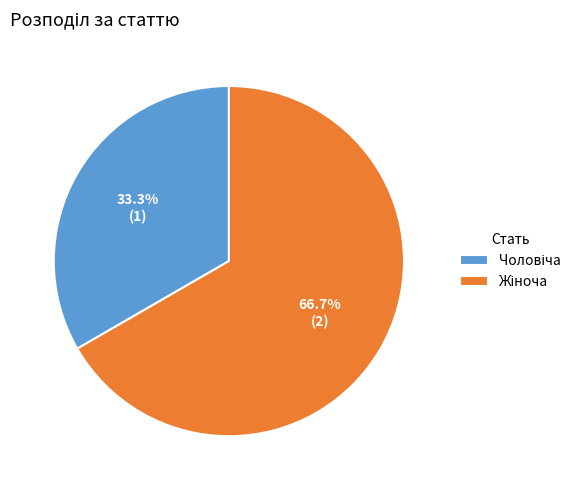

Is there any slice that represents more than half of the pie?

Yes